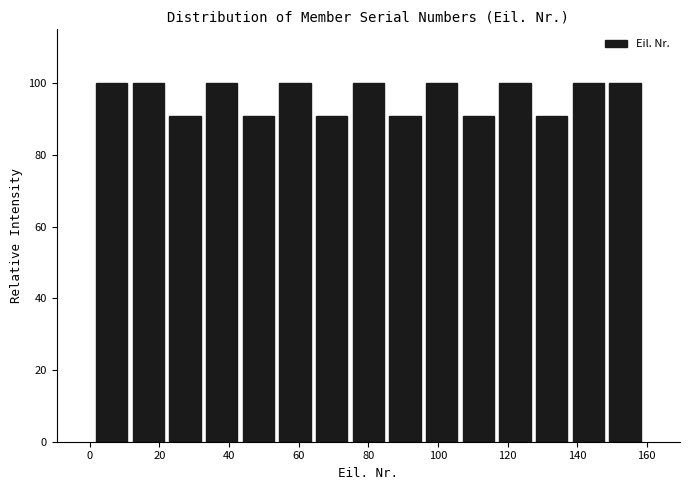

Reading left to right, transcribe this chart: for each bar, give the range it covers on the x-axis and its height. Neither the bar edges nor the heights are printed on the chart, so give them approximately, as read against the axes.

2 to 12: 100
12 to 22: 100
22 to 32: 90
32 to 44: 100
44 to 54: 90
54 to 64: 100
64 to 74: 90
74 to 86: 100
86 to 96: 90
96 to 106: 100
106 to 116: 90
116 to 128: 100
128 to 138: 90
138 to 148: 100
148 to 160: 100